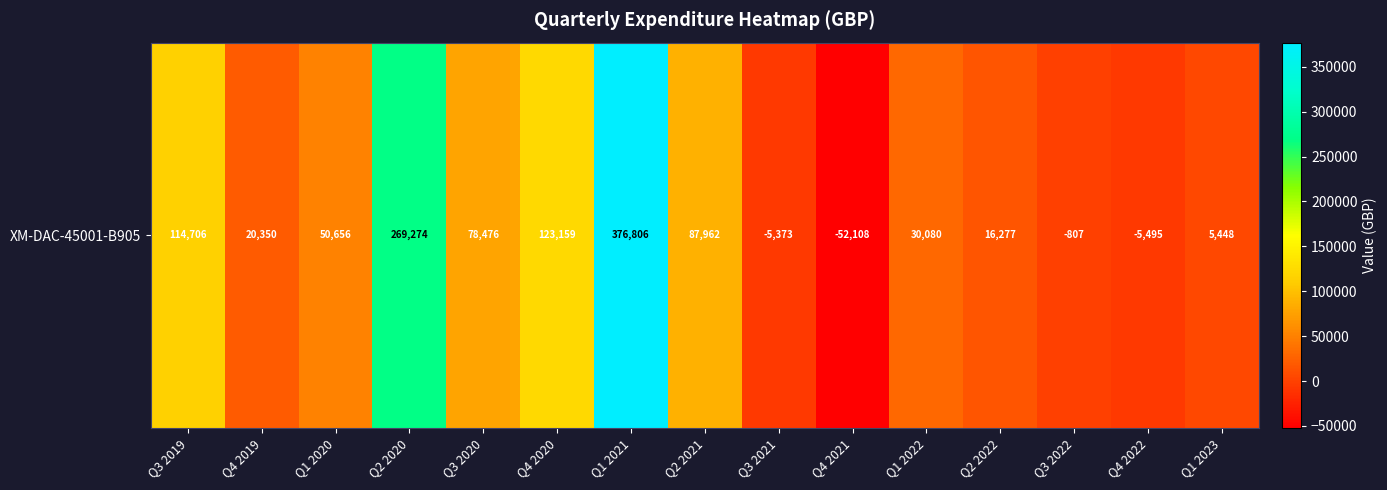

The value at Q4 2019 is 20350. True or false?

True